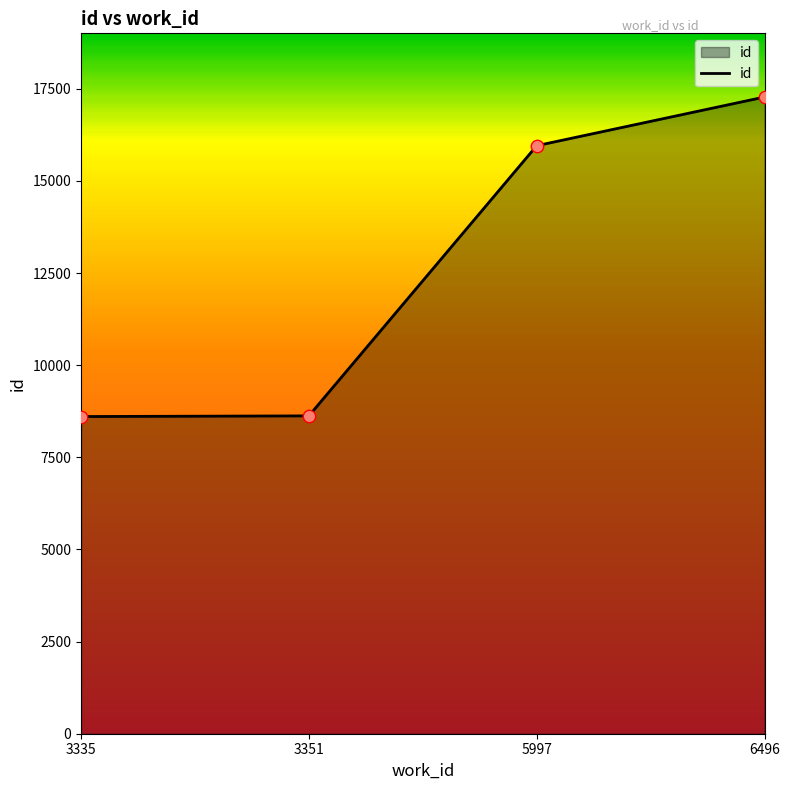

Approximately how many times larger is the value at 3335 compared to 5997?

0.5